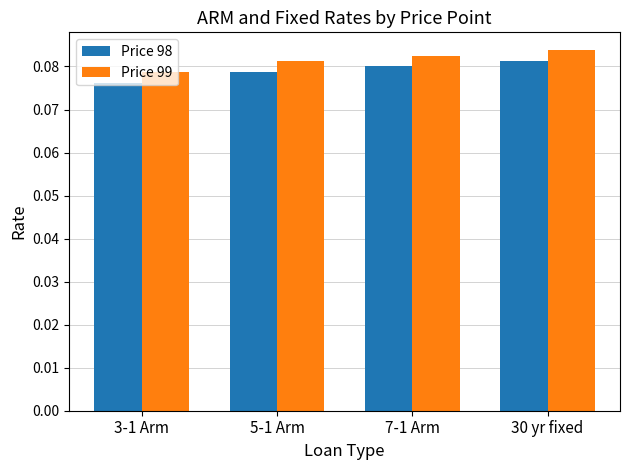

Rank the series by their maximum value, from lowest to highest.

Price 98, Price 99